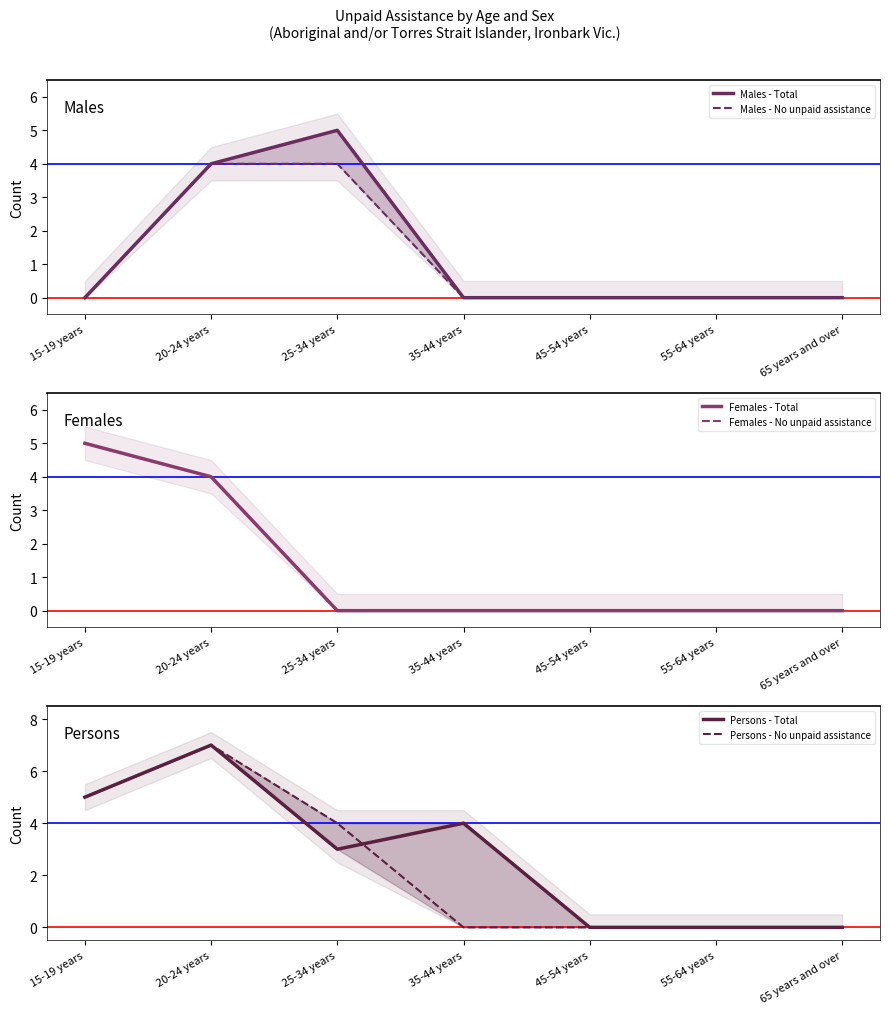

List the series in order of their peak value, lowest first.

Males - No unpaid assistance, Males - Total, Females - Total, Females - No unpaid assistance, Persons - Total, Persons - No unpaid assistance